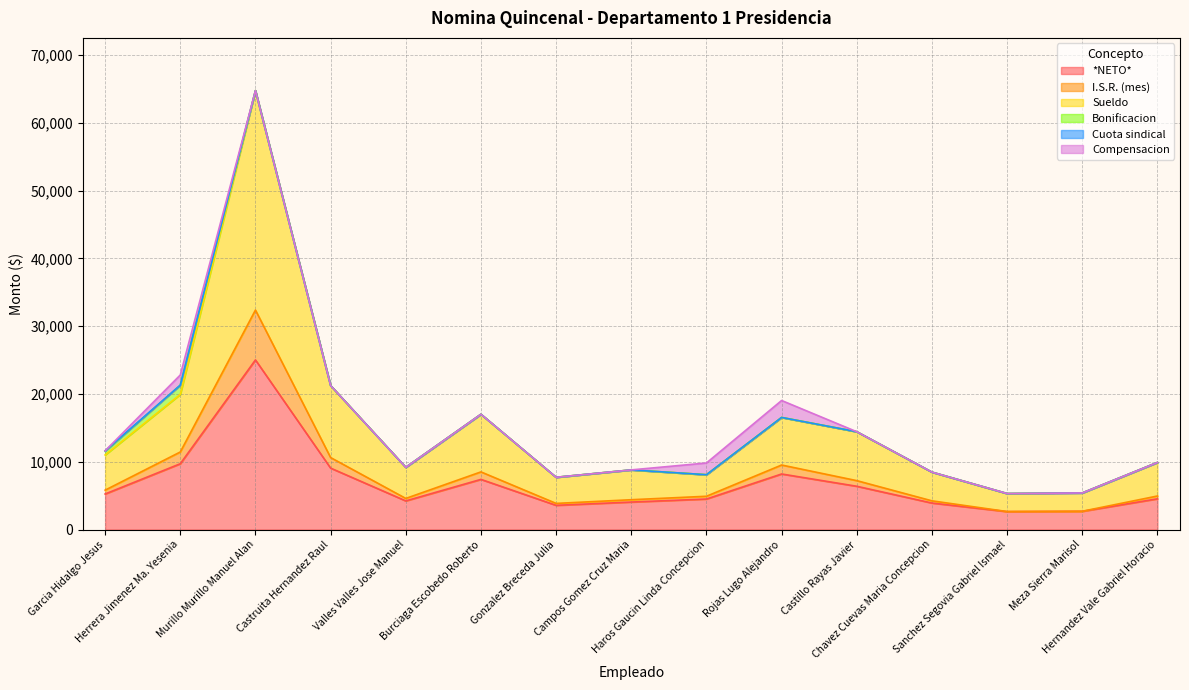

What is the maximum value for *NETO*?

25028.3